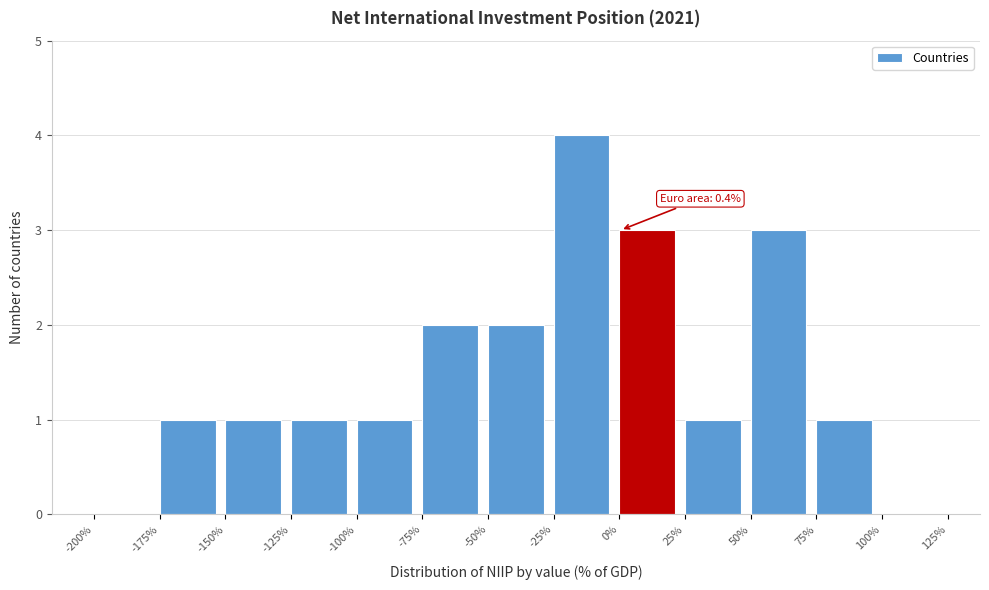

Over which range of the x-axis is the bar tallest?

-25% to 0%